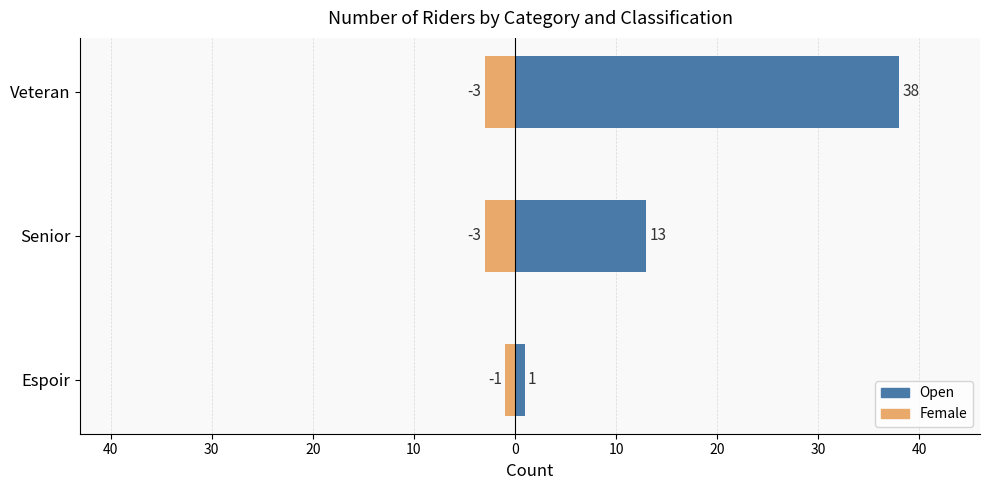

Which series has the largest total across all categories?

Open